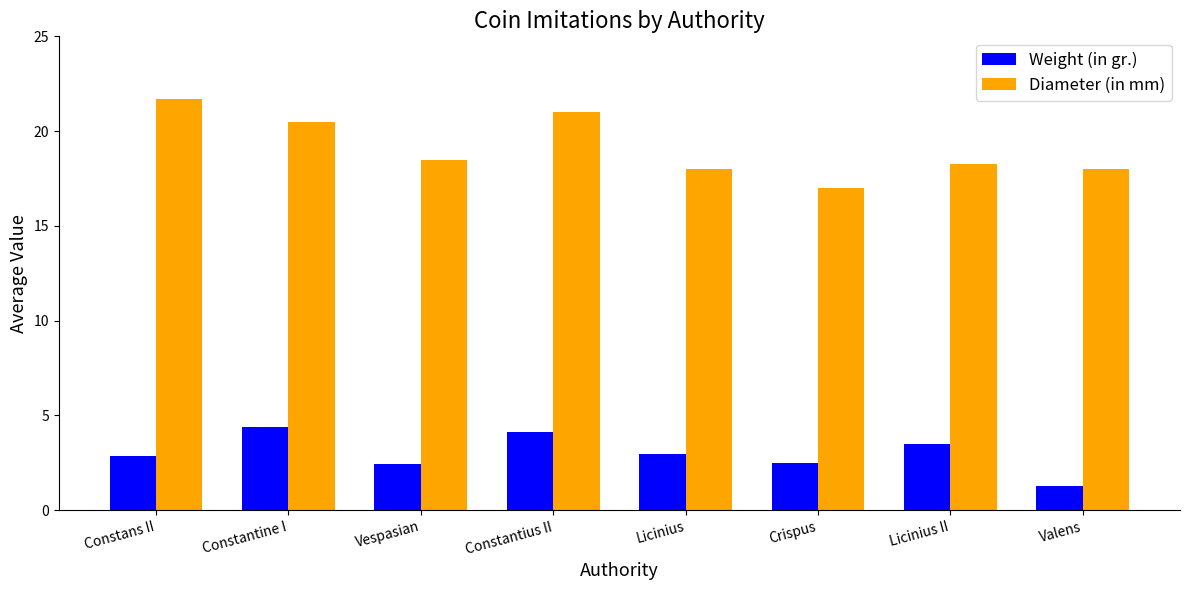

Read the Weight (in gr.) value at Vespasian.

2.4